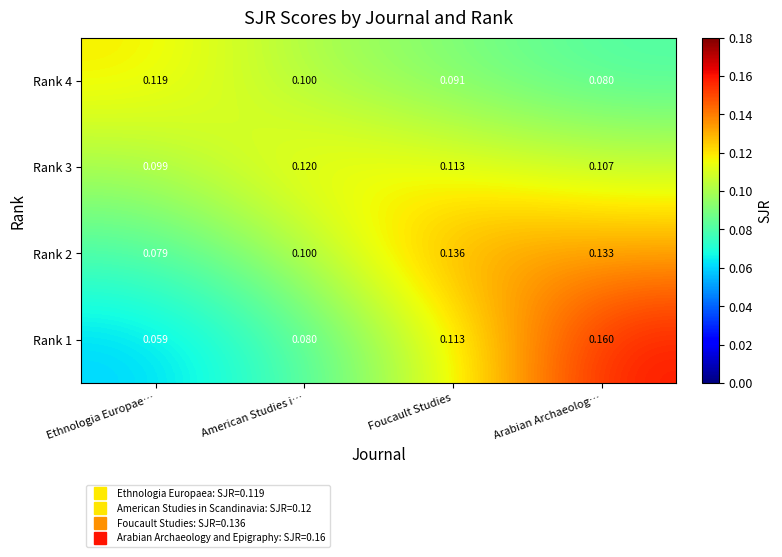

What is the minimum value shown in the chart?

0.1